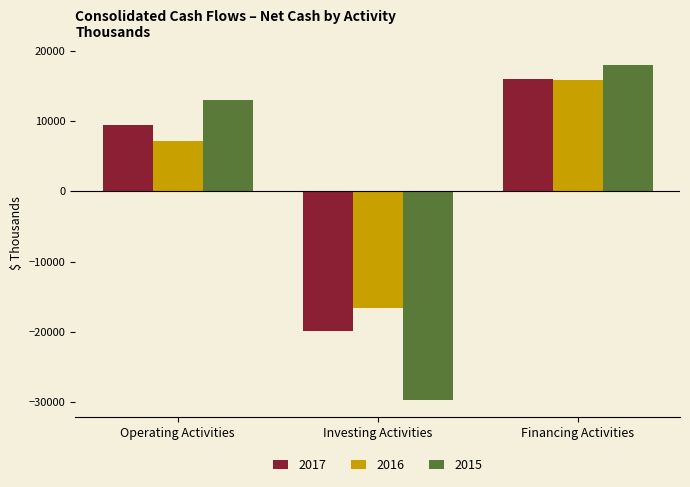

Which label corresponds to the largest value in the chart?

Financing Activities